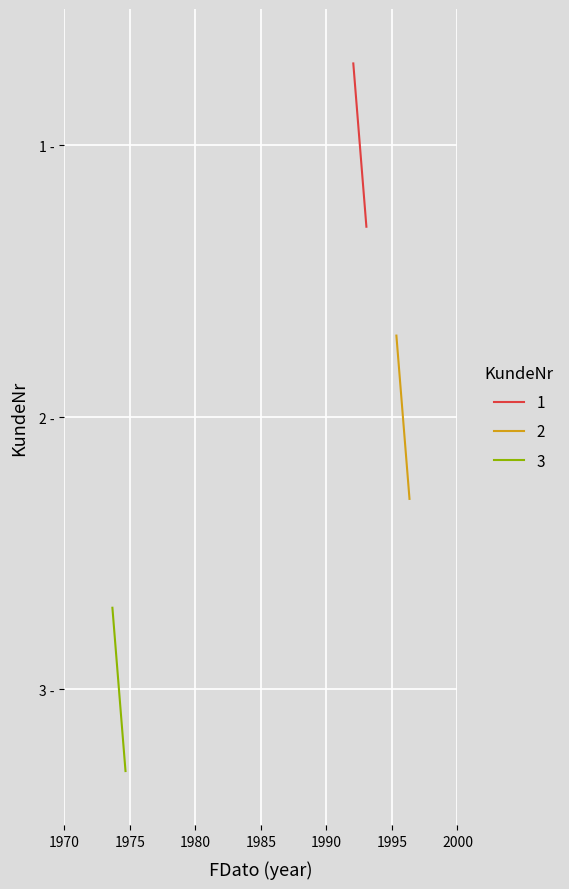

Does the chart display data point markers on the line(s)?

No